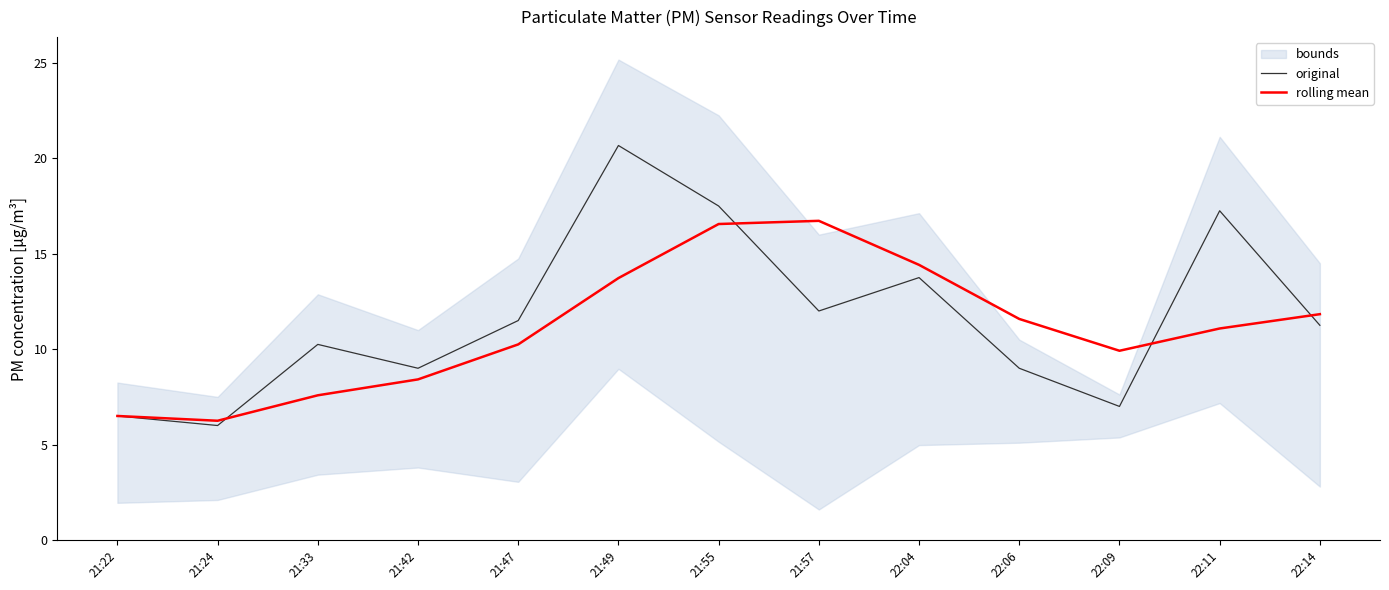

Reading left to right, list all the values displayed in this chart.

original: 21:22=6.5	21:24=6.0	21:33=10.2	21:42=9.0	21:47=11.5	21:49=20.7	21:55=17.5	21:57=12.0	22:04=13.8	22:06=9.0	22:09=7.0	22:11=17.2	22:14=11.2
rolling mean: 21:22=6.5	21:24=6.2	21:33=7.6	21:42=8.4	21:47=10.2	21:49=13.7	21:55=16.6	21:57=16.7	22:04=14.4	22:06=11.6	22:09=9.9	22:11=11.1	22:14=11.8